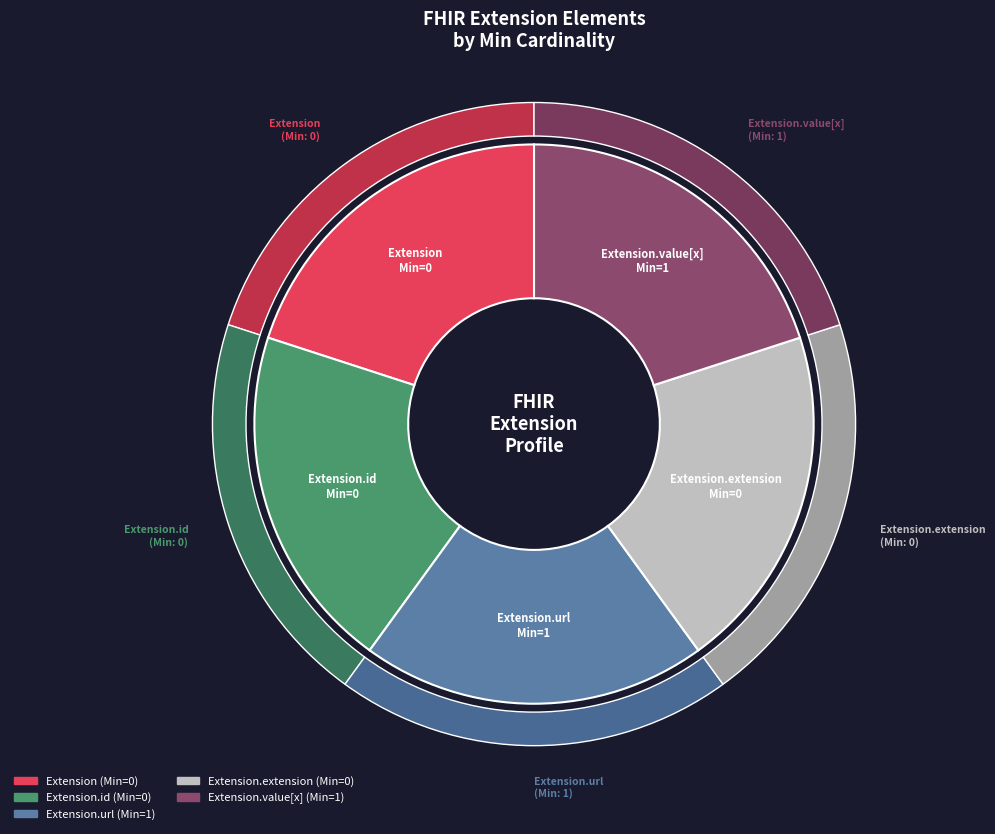

How many slices are in this pie chart?

5